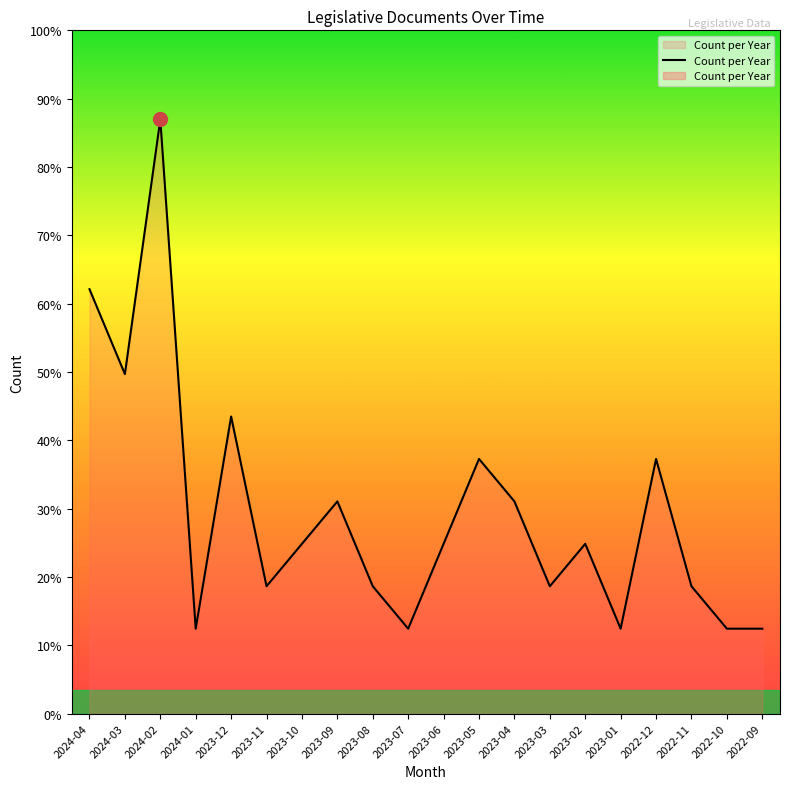

What is the sum of all values?

95